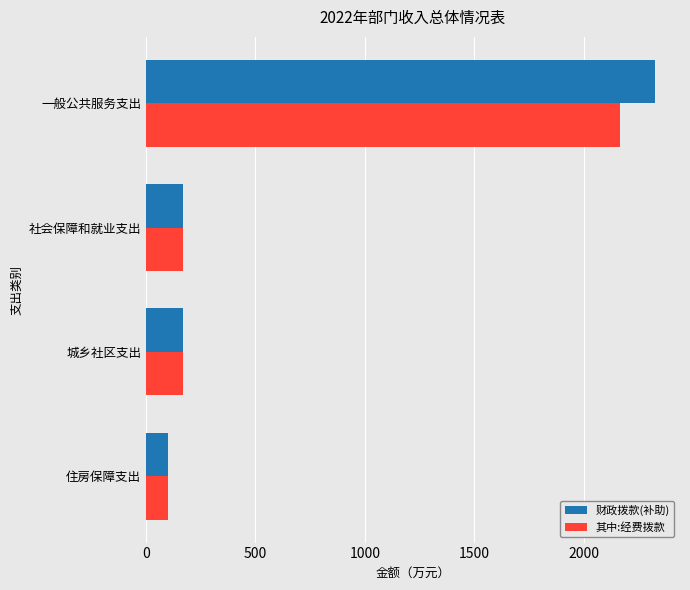

Which series has the largest range (max minus min)?

财政拨款(补助)